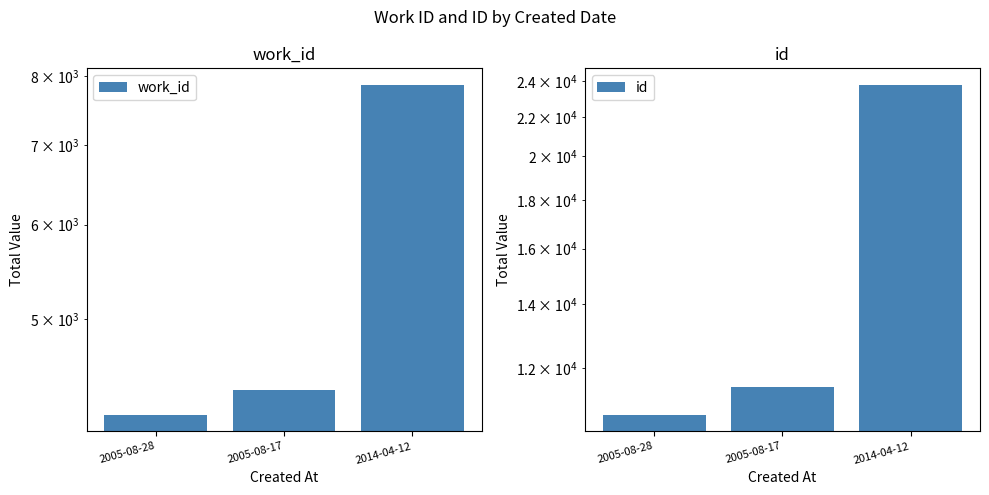

At which category does the chart reach its peak across all series?

2014-04-12